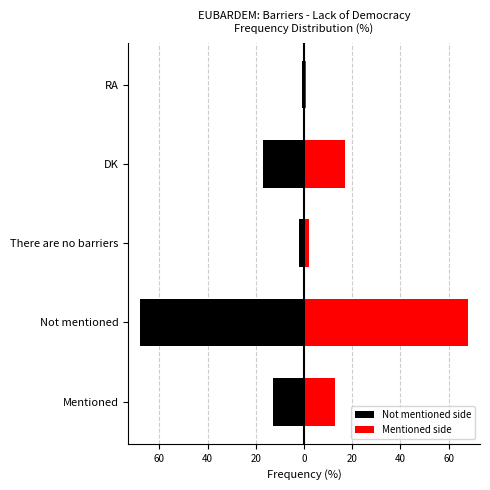

How many groups of bars are there?

5